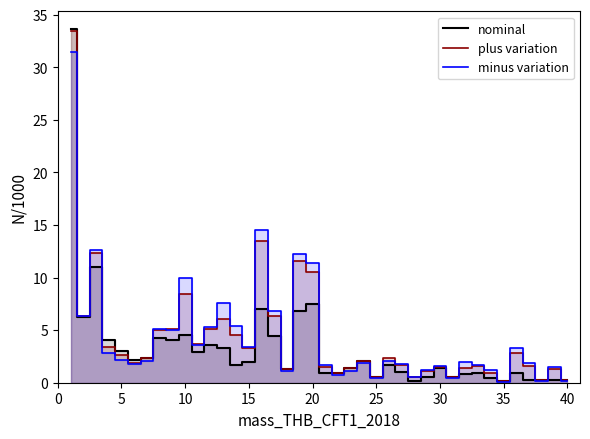

Reading left to right, what are all the values shown in this chart?

nominal: 33.6	6.2	11.0	4.0	3.1	2.1	2.4	4.2	4.1	4.6	2.9	3.6	3.3	1.7	2.0	7.0	4.5	1.3	6.8	7.5	0.9	0.9	1.4	2.0	0.5	1.6	1.0	0.2	0.5	1.4	0.5	0.8	0.9	0.5	0.2	0.9	0.3	0.2	0.2	0.3
plus variation: 33.4	6.3	12.4	3.4	2.7	1.9	2.3	5.0	5.1	8.4	3.6	5.1	6.1	4.5	3.3	13.5	6.4	1.3	11.6	10.5	1.5	0.9	1.4	2.0	0.5	2.4	1.7	0.6	1.1	1.5	0.5	1.4	1.6	0.9	0.2	2.8	1.6	0.2	1.3	0.3
minus variation: 31.4	6.4	12.6	2.9	2.2	1.8	2.1	5.1	5.0	9.9	3.6	5.3	7.5	5.4	3.4	14.5	6.8	1.1	12.2	11.4	1.7	0.8	1.1	1.9	0.5	2.0	1.7	0.6	1.2	1.6	0.5	2.0	1.7	1.2	0.1	3.3	1.9	0.2	1.5	0.2